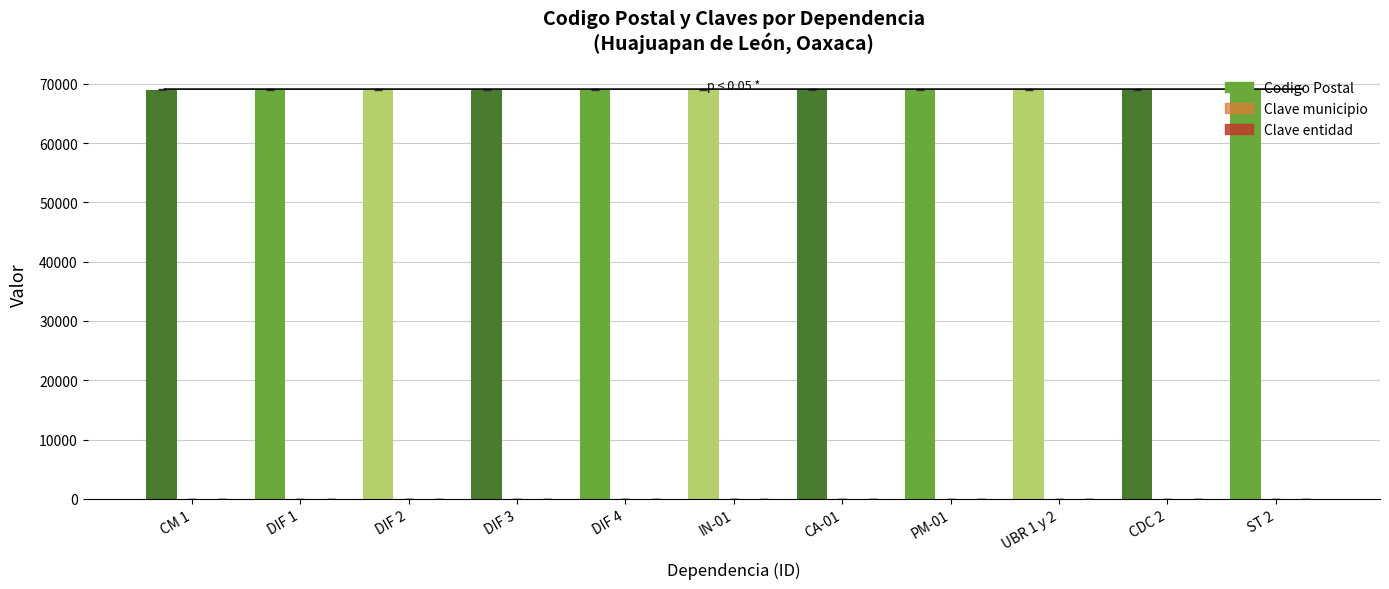

Which series has the largest total across all categories?

Codigo Postal